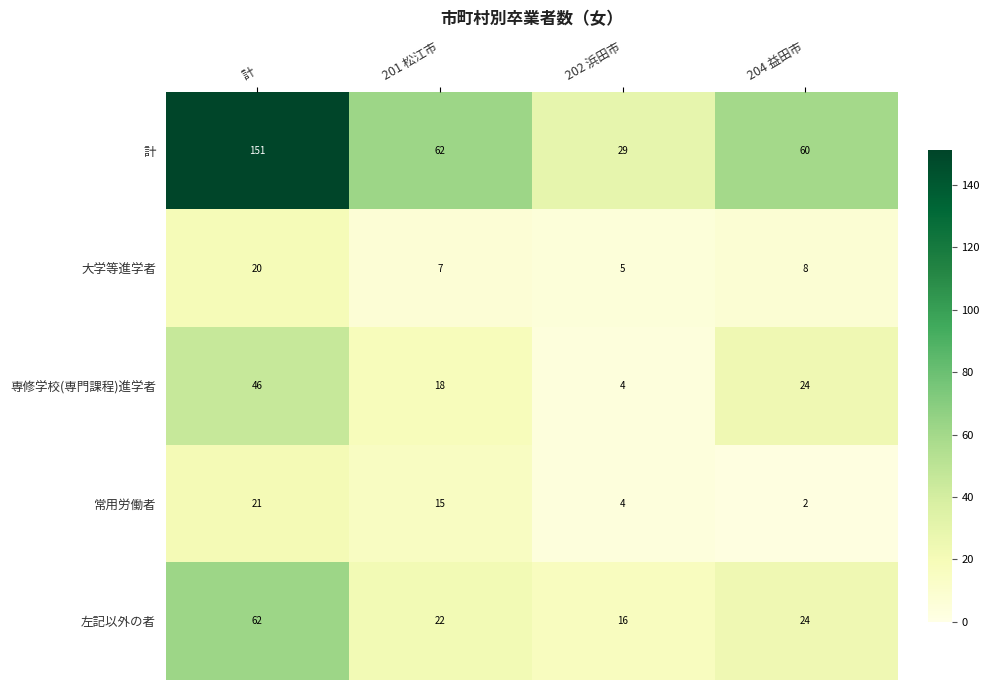

Which series has the largest range (max minus min)?

計